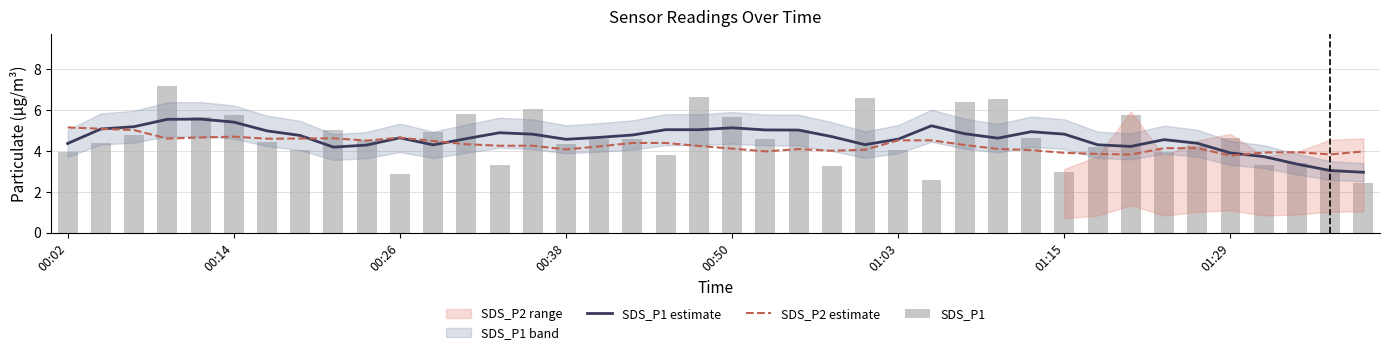

Reading left to right, extract all data points from this chart.

SDS_P1 estimate: 4.4	5.1	5.2	5.6	5.6	5.4	5.0	4.8	4.2	4.3	4.6	4.3	4.6	4.9	4.8	4.6	4.7	4.8	5.0	5.0	5.1	5.0	5.0	4.7	4.3	4.6	5.2	4.8	4.6	4.9	4.8	4.3	4.2	4.6	4.4	3.9	3.7	3.4	3.0	3.0
SDS_P2 estimate: 5.2	5.1	5.0	4.6	4.7	4.7	4.6	4.6	4.6	4.5	4.7	4.5	4.3	4.3	4.3	4.1	4.2	4.4	4.4	4.2	4.1	4.0	4.1	4.0	4.1	4.5	4.5	4.3	4.1	4.0	3.9	3.9	3.8	4.1	4.1	3.8	3.9	3.9	3.8	4.0
SDS_P1: 4.0	4.4	4.8	7.2	5.7	5.8	4.4	4.0	5.0	4.5	2.9	4.9	5.8	3.3	6.0	4.3	4.6	4.6	3.8	6.6	5.7	4.6	5.0	3.3	6.6	4.0	2.6	6.4	6.5	4.7	3.0	4.2	5.8	4.0	4.2	4.6	3.3	3.4	3.1	2.4